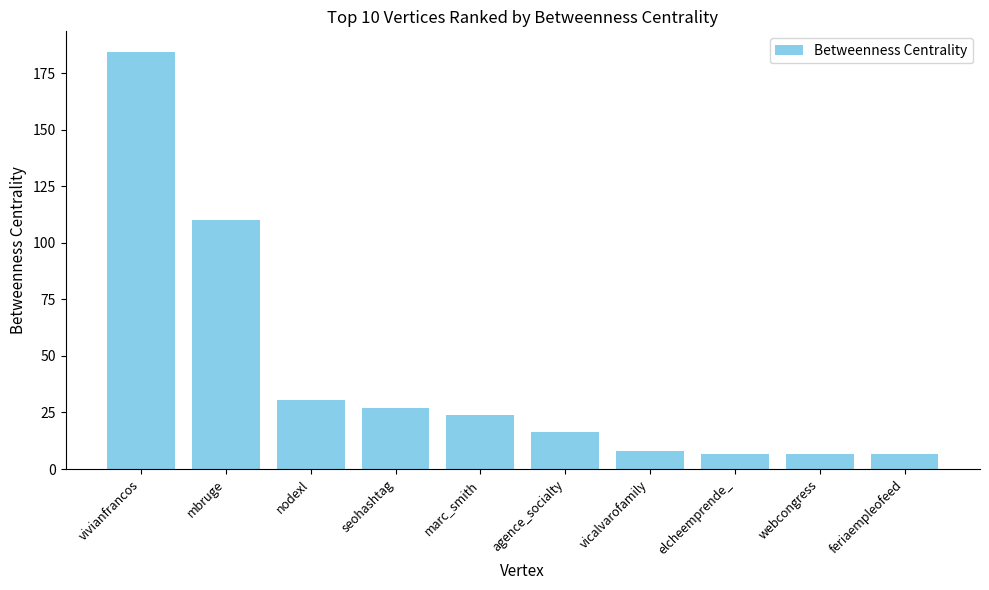

Reading left to right, transcribe all the data shown in this chart.

vivianfrancos=184.3	mbruge=109.9	nodexl=30.7	seohashtag=26.8	marc_smith=24.1	agence_socialty=16.3	vicalvarofamily=8.2	elcheemprende_=6.6	webcongress=6.6	feriaempleofeed=6.6